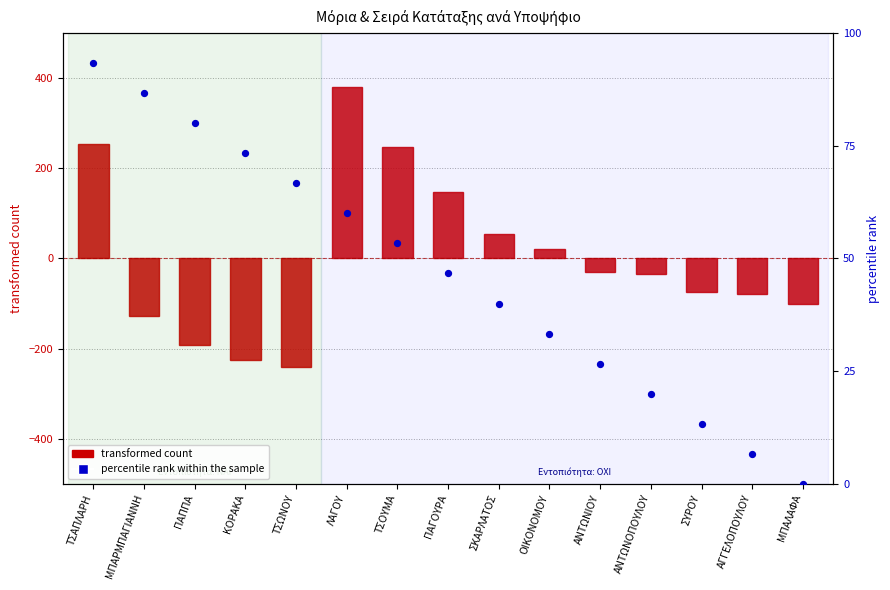

Which series reaches the minimum Y coordinate?

transformed count